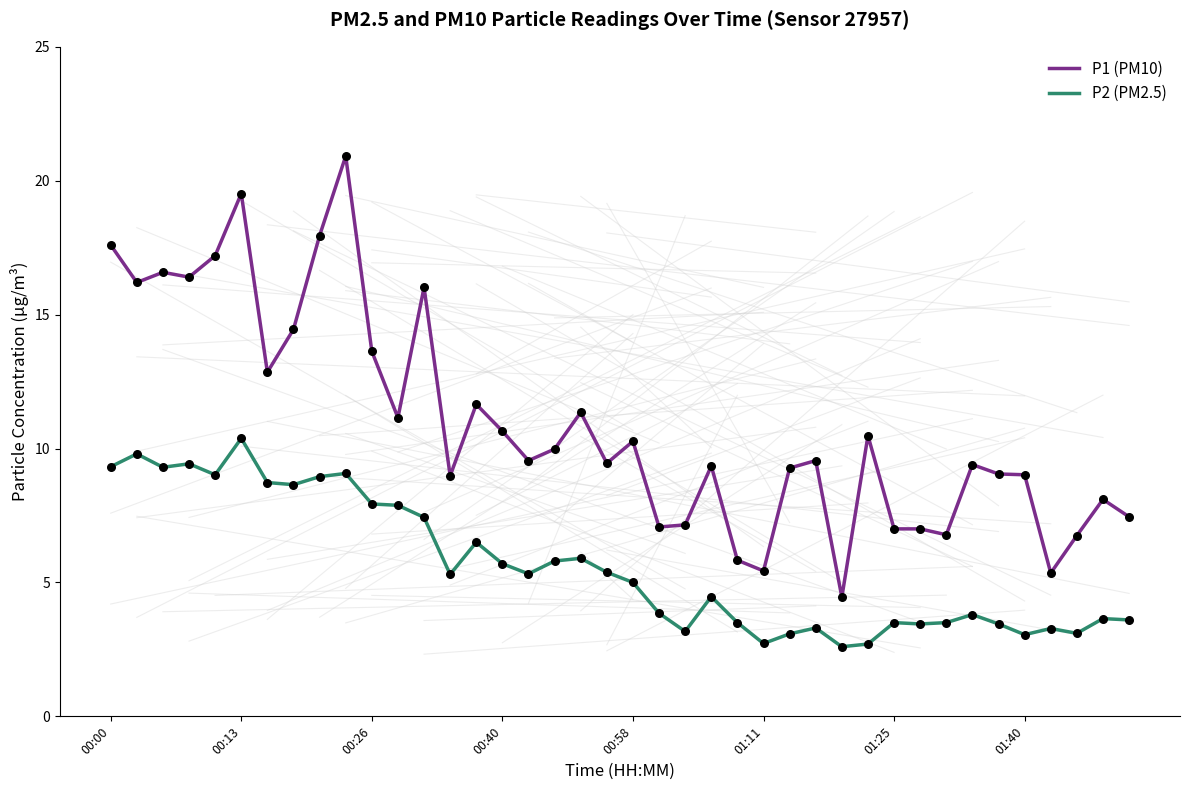

Which series has the widest spread of values?

P1 (PM10)